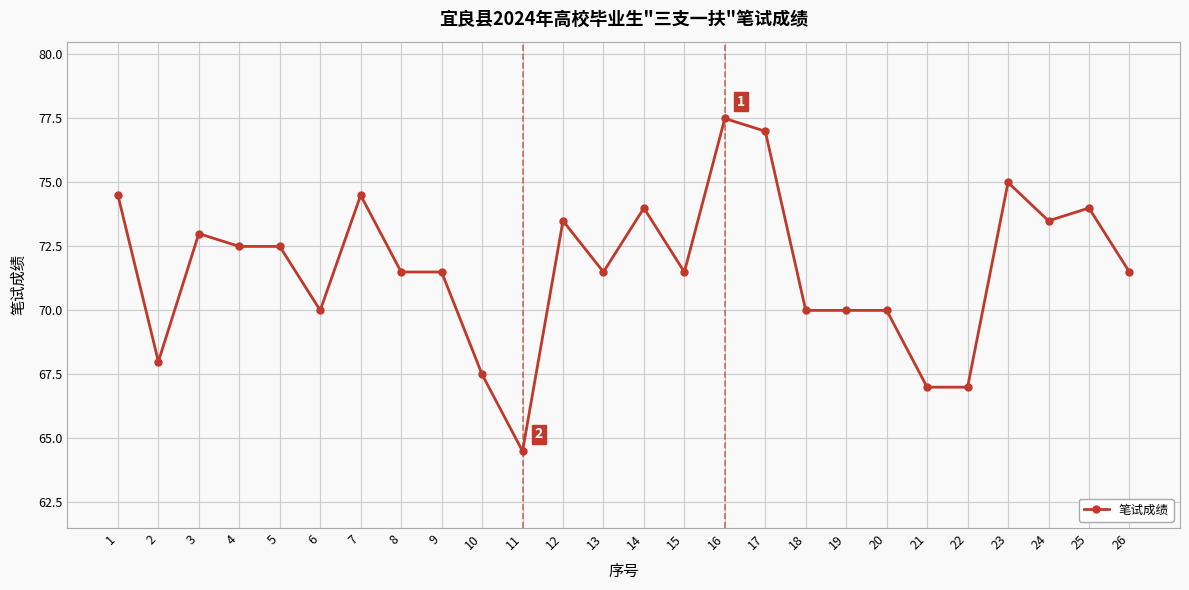

Reading left to right, what are all the values shown in this chart?

1=74.5	2=68.0	3=73.0	4=72.5	5=72.5	6=70.0	7=74.5	8=71.5	9=71.5	10=67.5	11=64.5	12=73.5	13=71.5	14=74.0	15=71.5	16=77.5	17=77.0	18=70.0	19=70.0	20=70.0	21=67.0	22=67.0	23=75.0	24=73.5	25=74.0	26=71.5